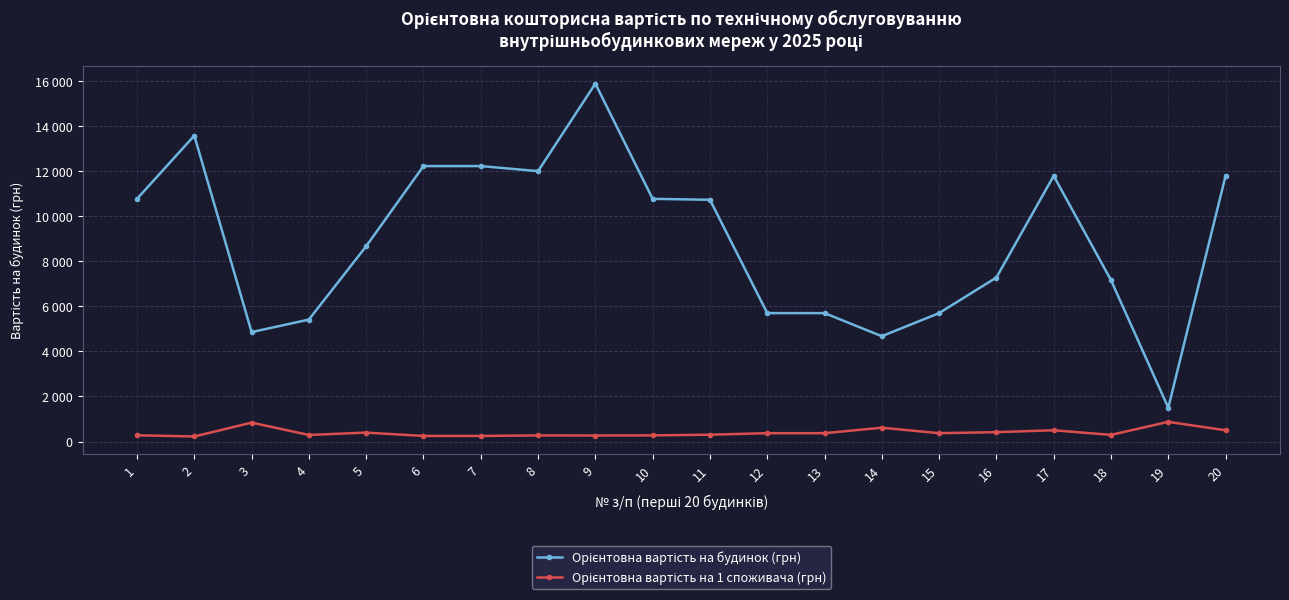

Where does the Орієнтовна вартість на 1 споживача (грн) series first go above 371?

3